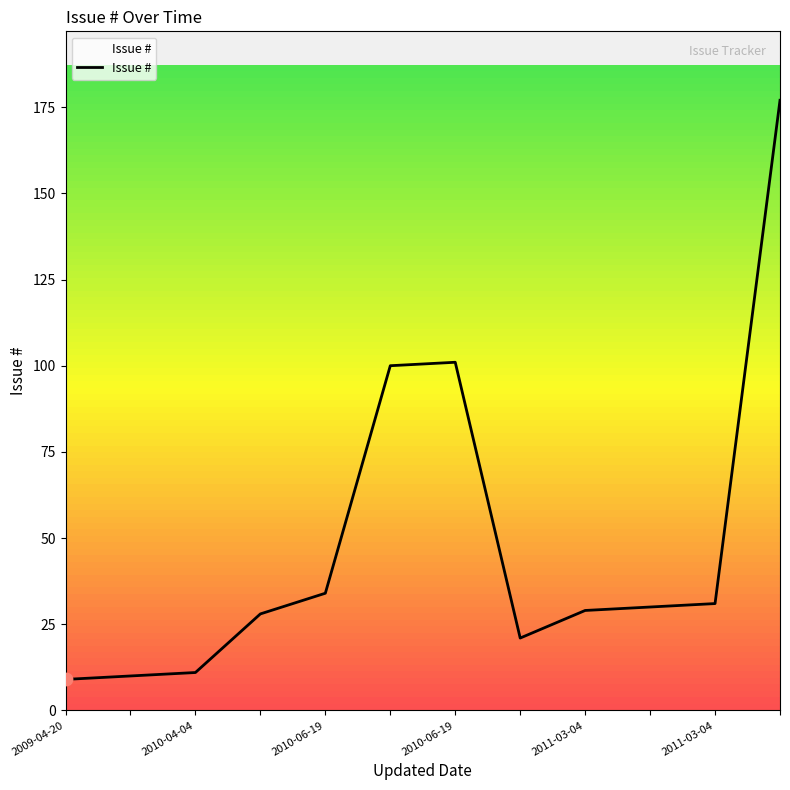

What is the ratio of the value at 2010-06-19 to the value at 2011-03-04?

3.3